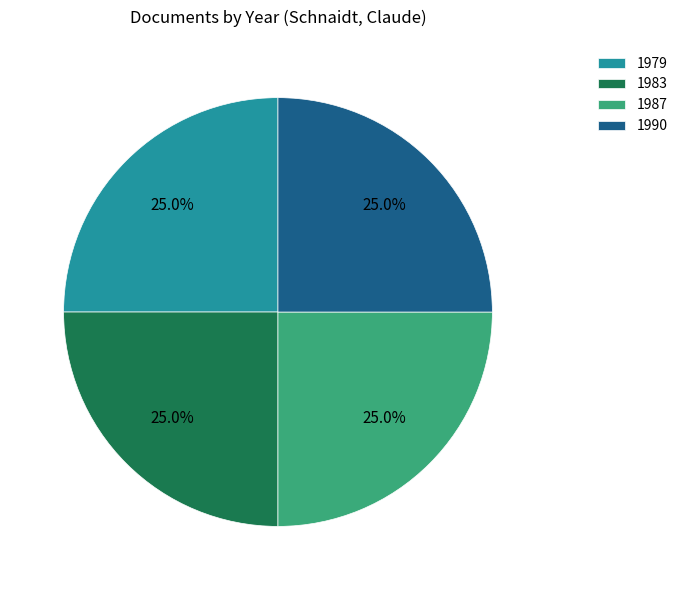

To the nearest percent, what is the combined percentage of 1983 and 1987?

50%